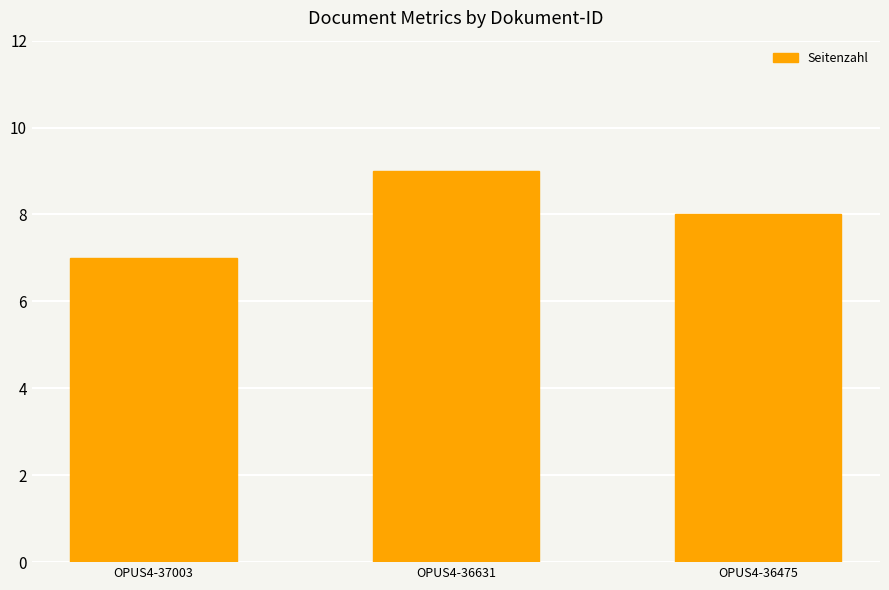

How many bars are there in total?

3